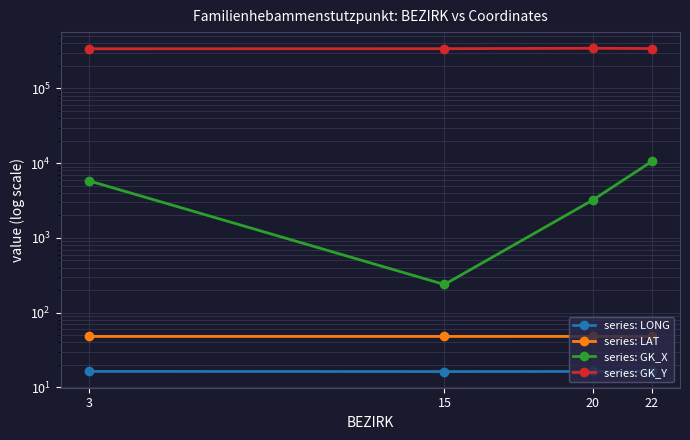

What is the total value across all series at 22?

352775.9